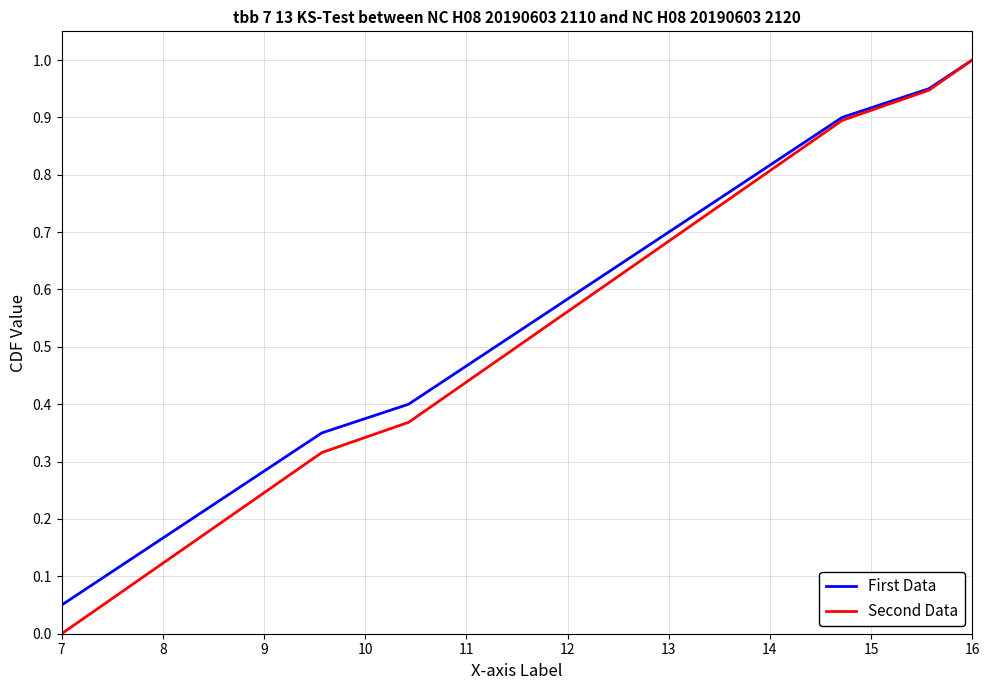

Which series has the widest spread of values?

Second Data